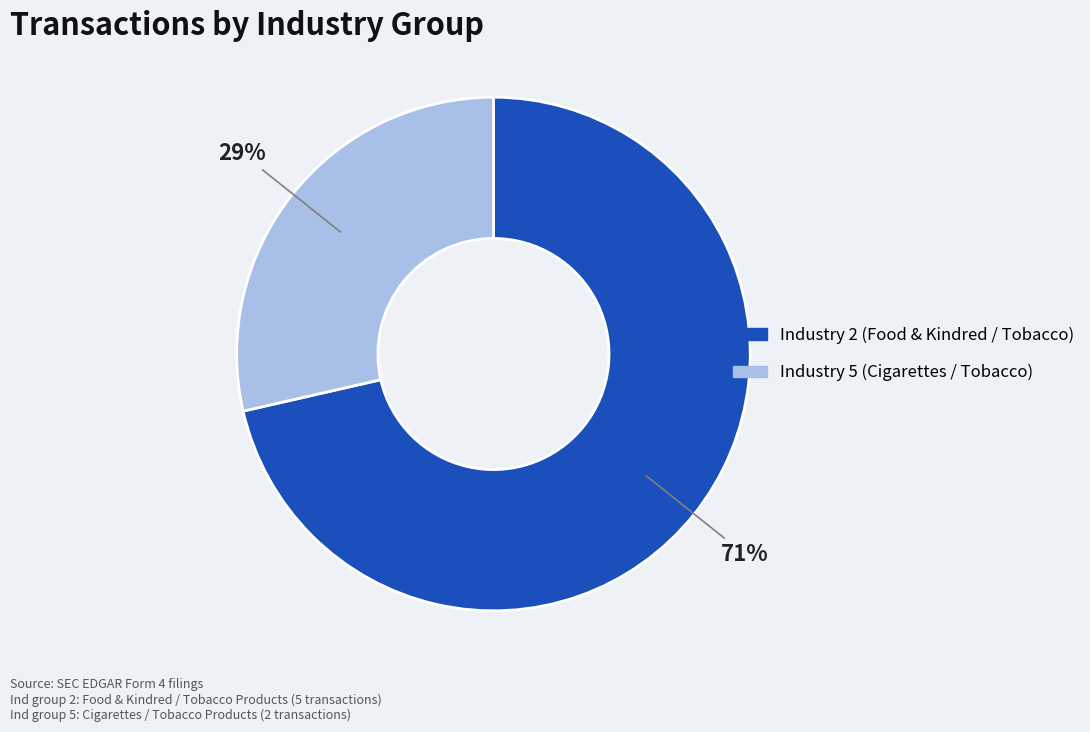

Does any single category account for the majority?

Yes